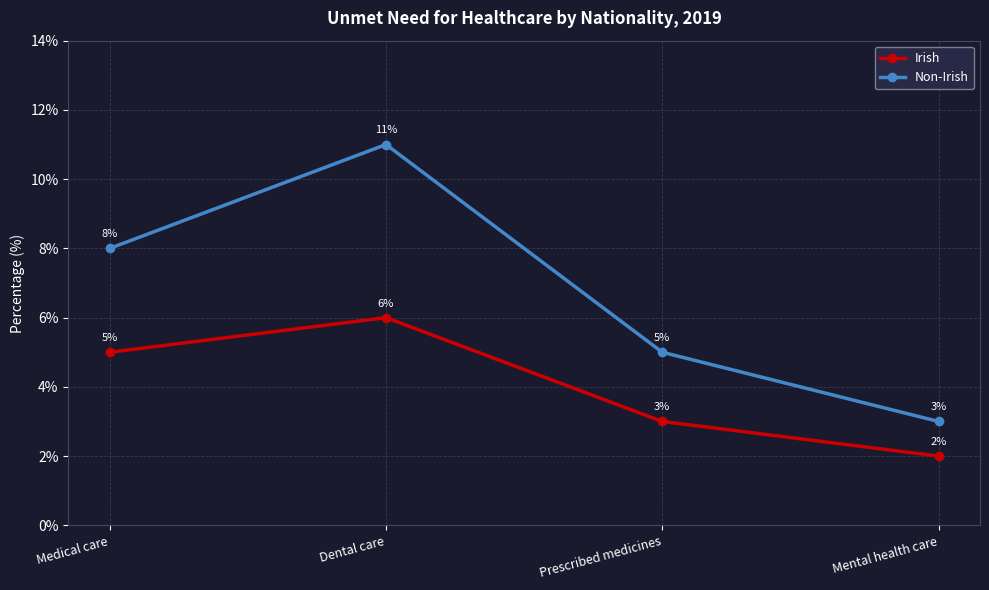

Is it true that Non-Irish equals 11 at Dental care?

True